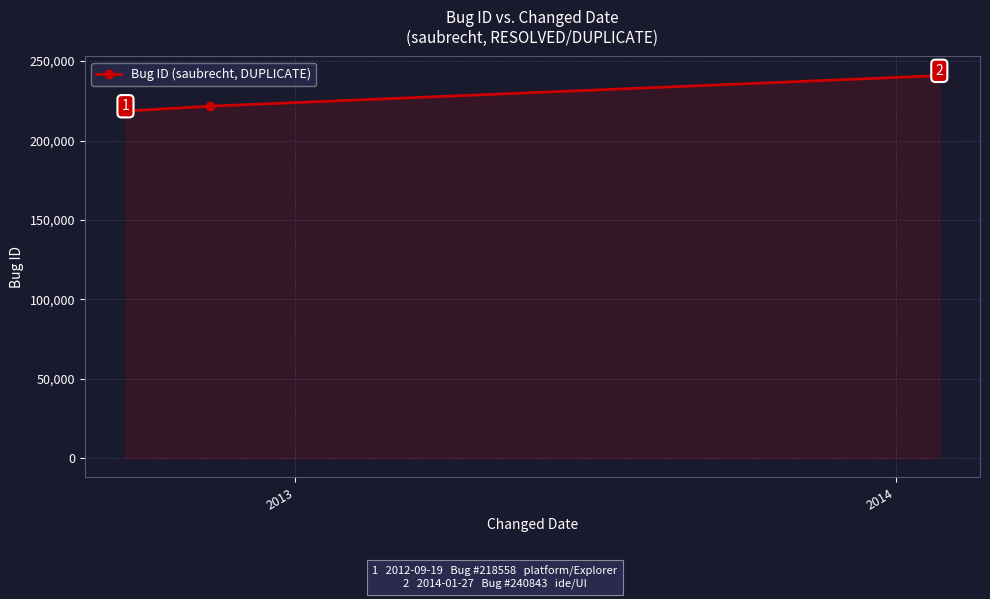

What is the average value?

224880